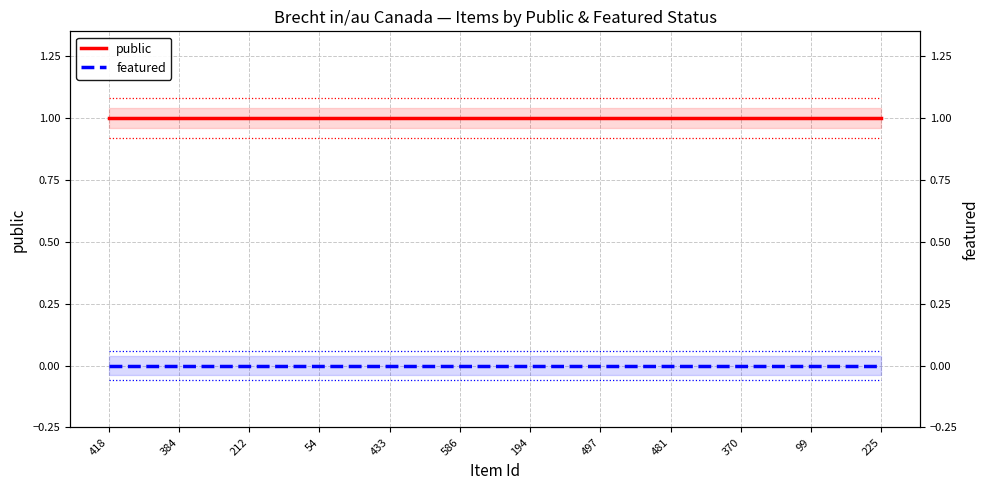

True or false: featured has a value of 0 at 212.

True